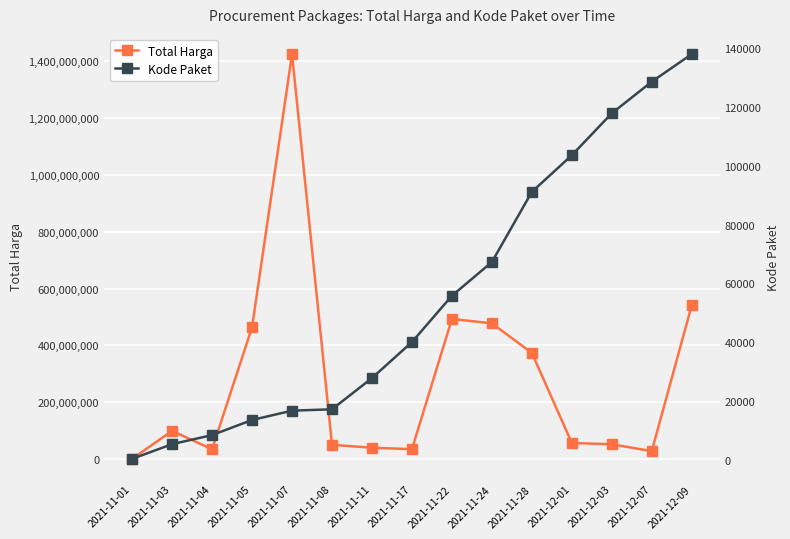

What is the spread (max minus min) of values at 2021-11-05?

463988448